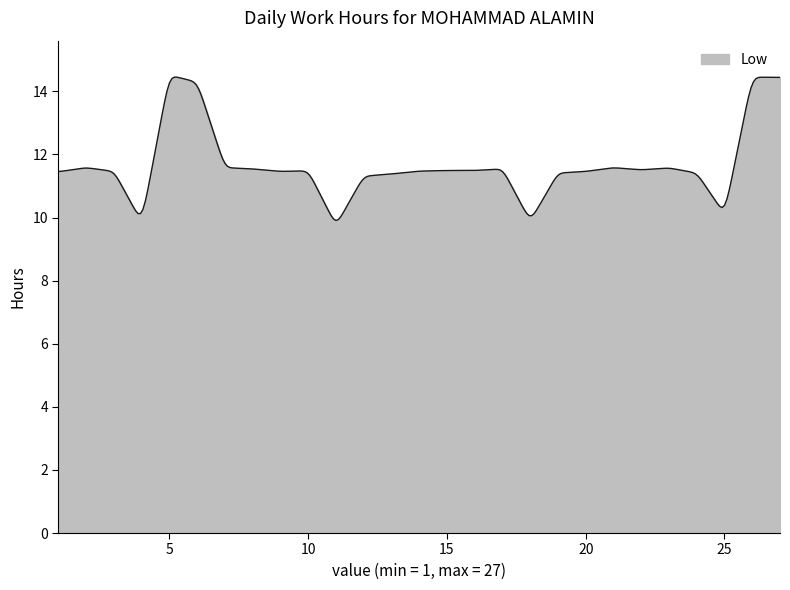

What is the difference between the maximum and minimum values?

4.5